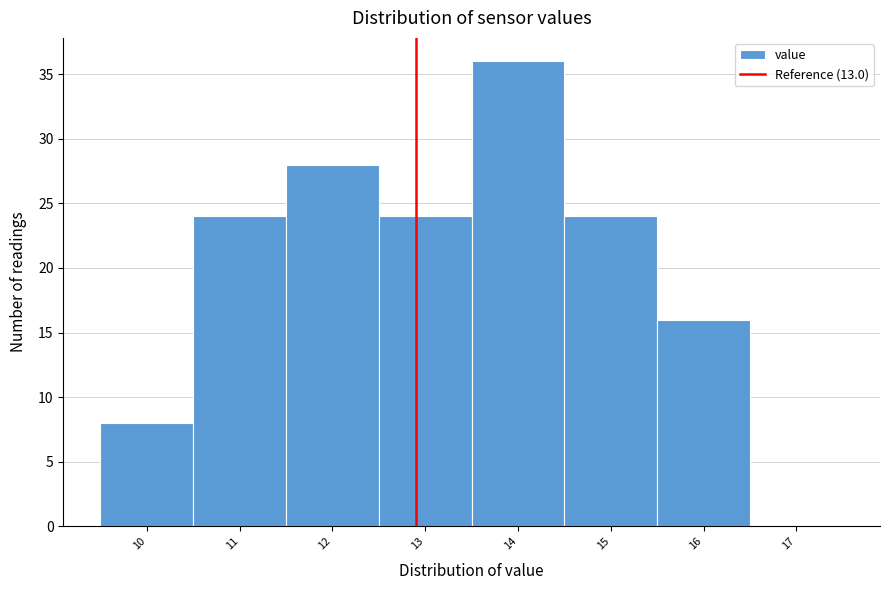

Reading right to left, what are all the values shown in this chart?

17=0	16=16	15=24	14=36	13=24	12=28	11=24	10=8